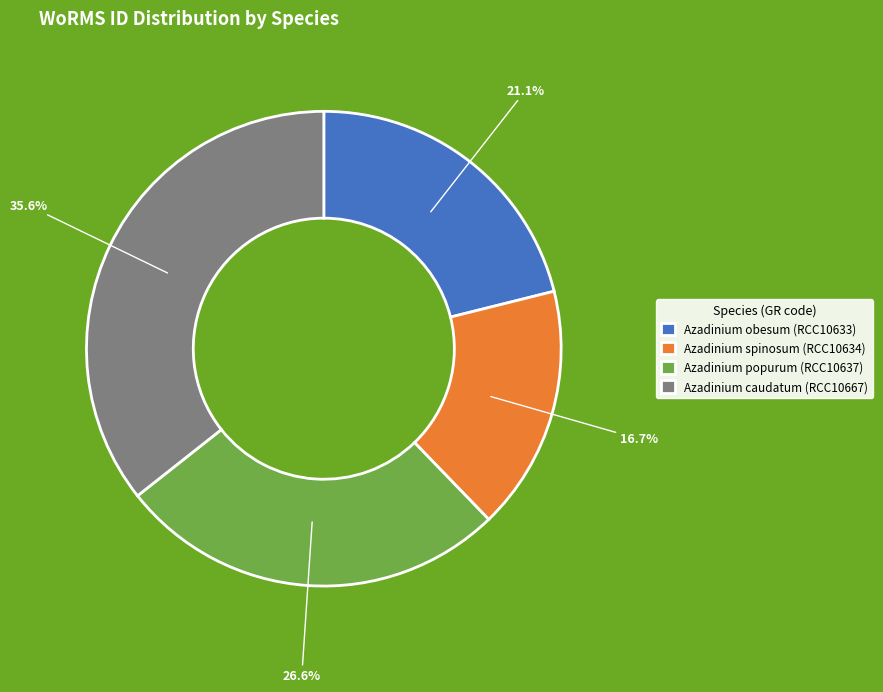

Is Azadinium spinosum the majority of the pie?

No